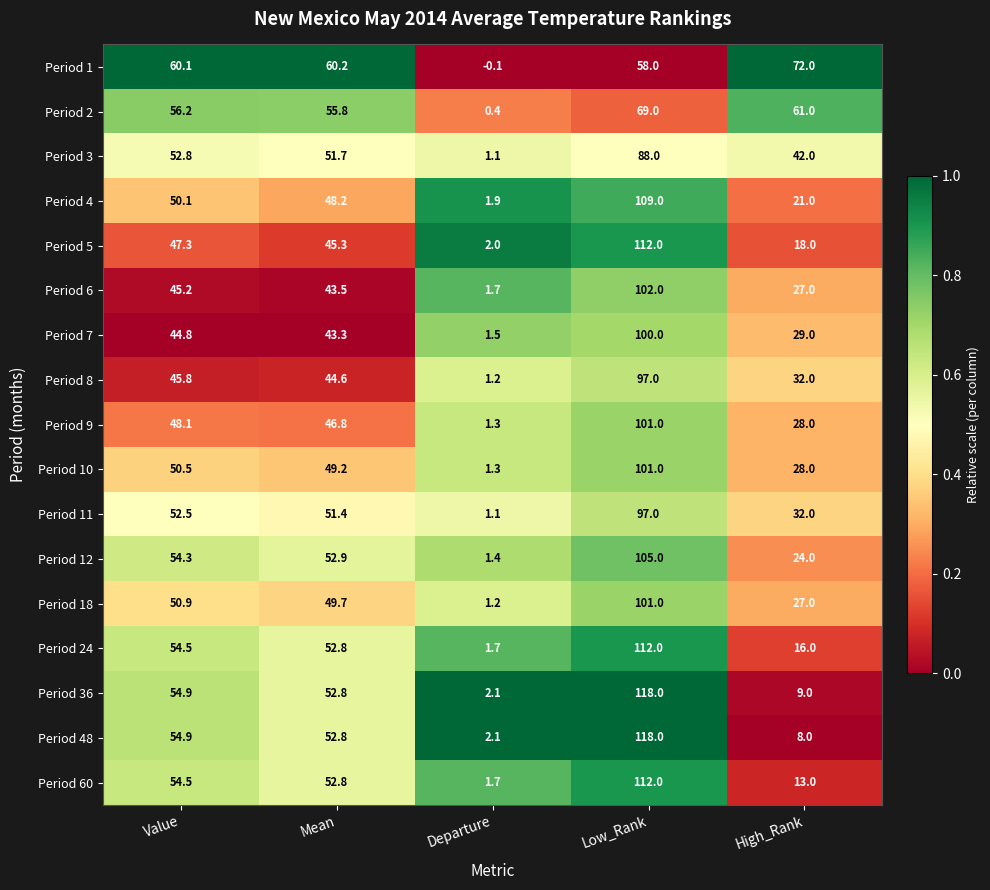

What is the spread (max minus min) of values at Mean?

16.9